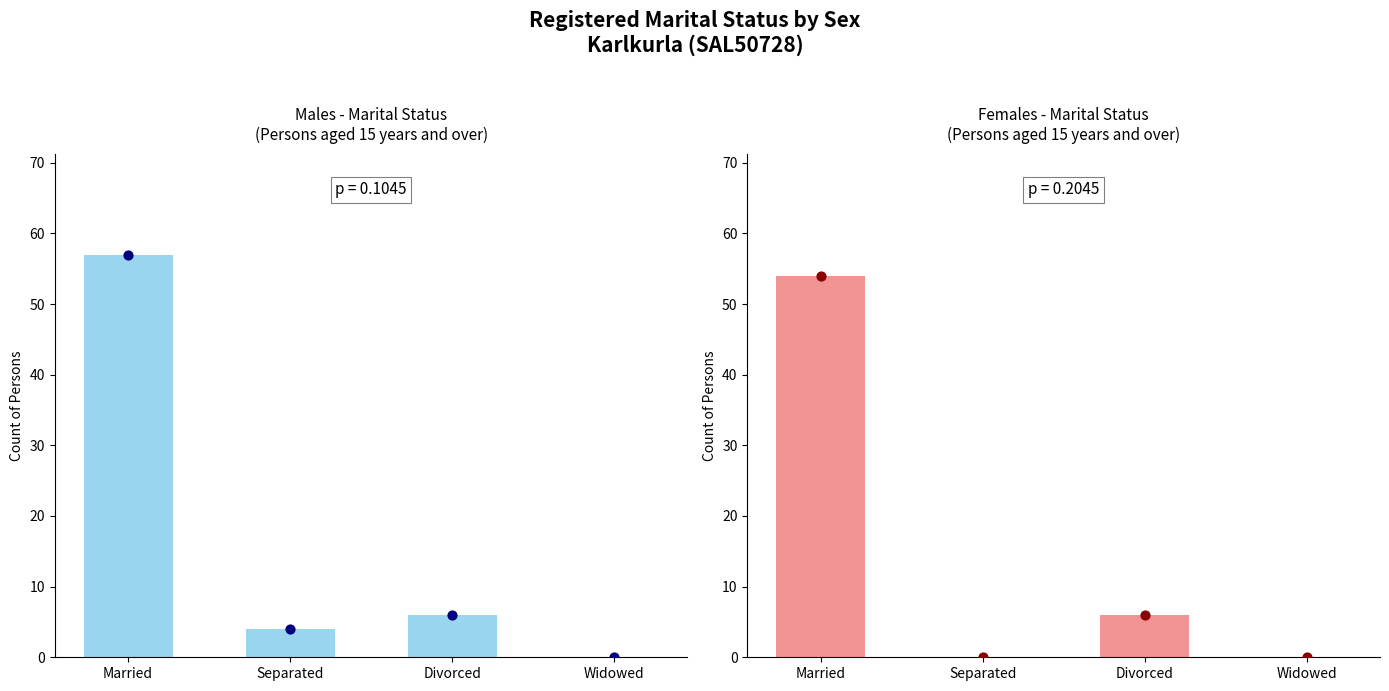

Is the value of Males at Divorced greater than the value of Females at Divorced?

No